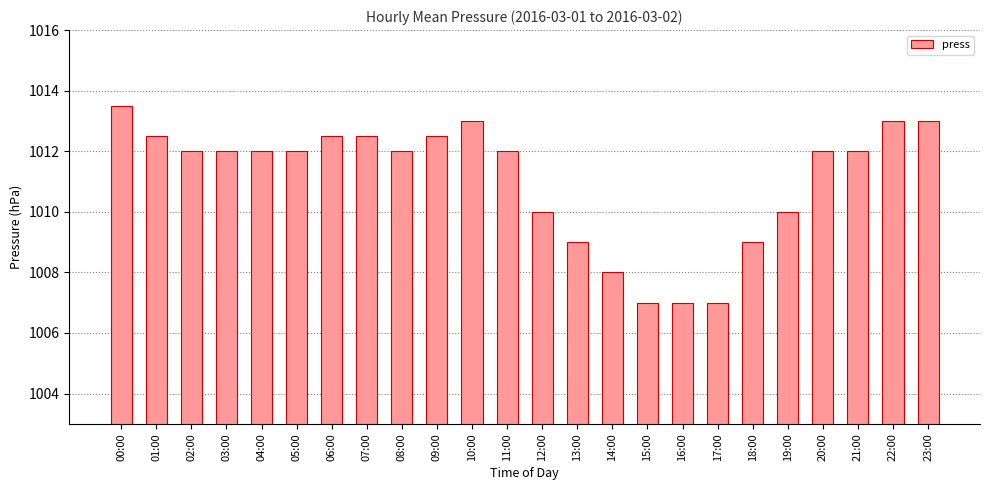

What is the value of the 16th bar from the left?

1007.0